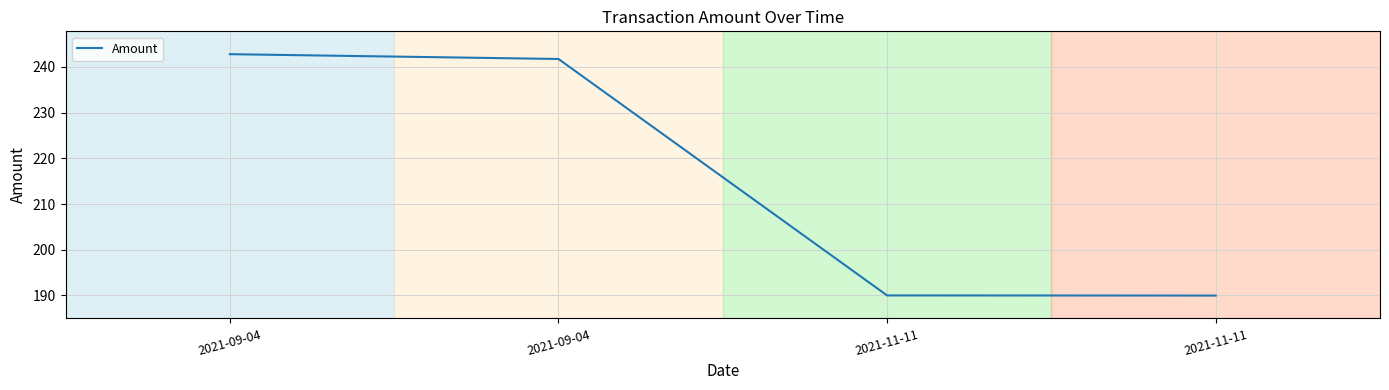

Rank the categories by value from highest to lowest.

2021-09-04, 2021-09-04, 2021-11-11, 2021-11-11